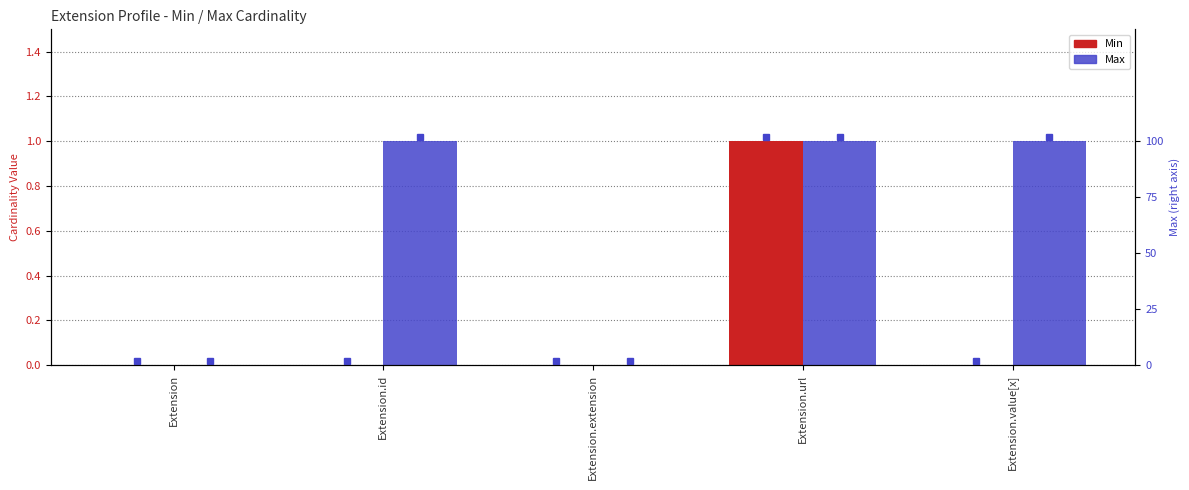

What is the difference between the maximum and second lowest values in the Max series?

1